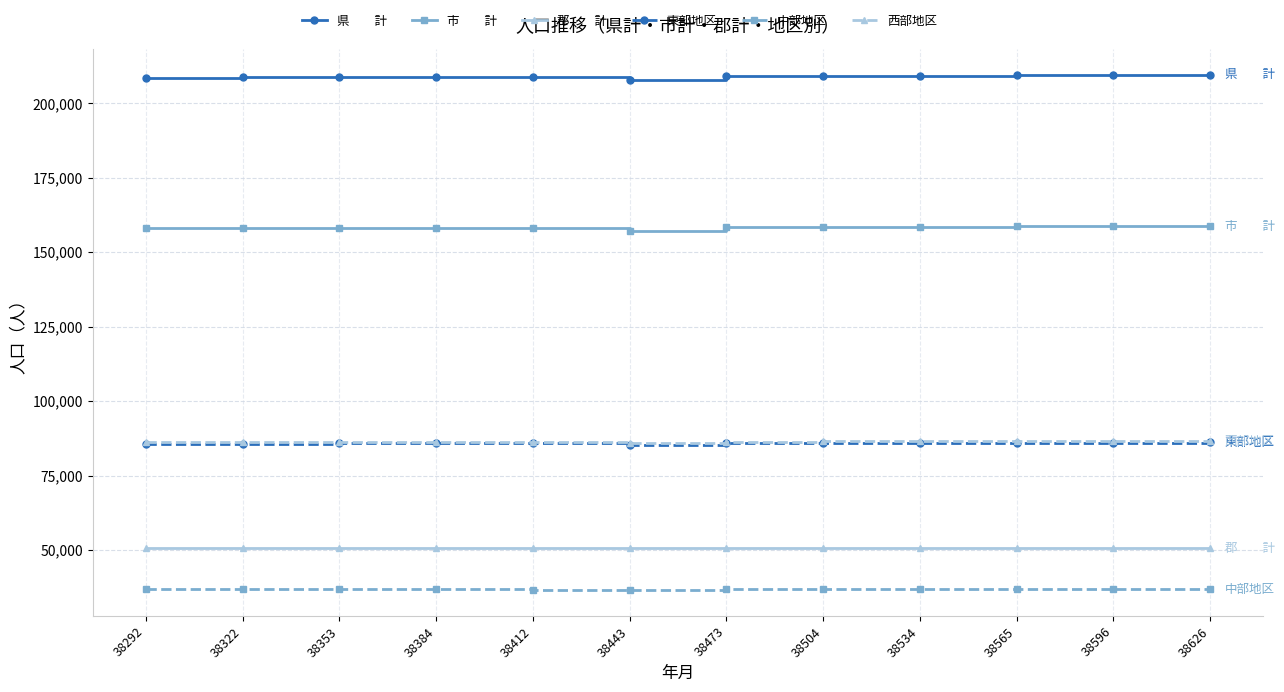

What is the minimum value shown in the chart?

36570